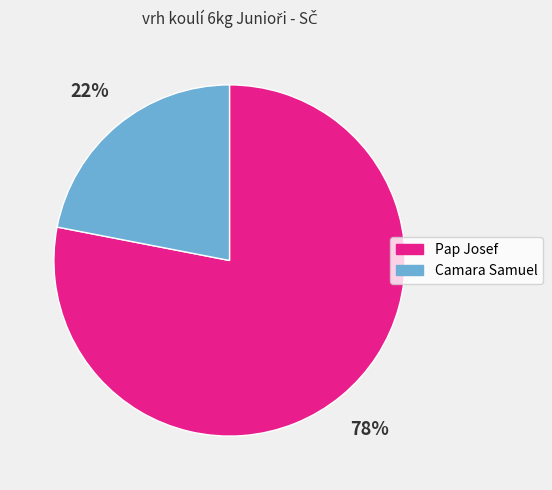

To the nearest percent, what portion does Pap Josef represent?

78%